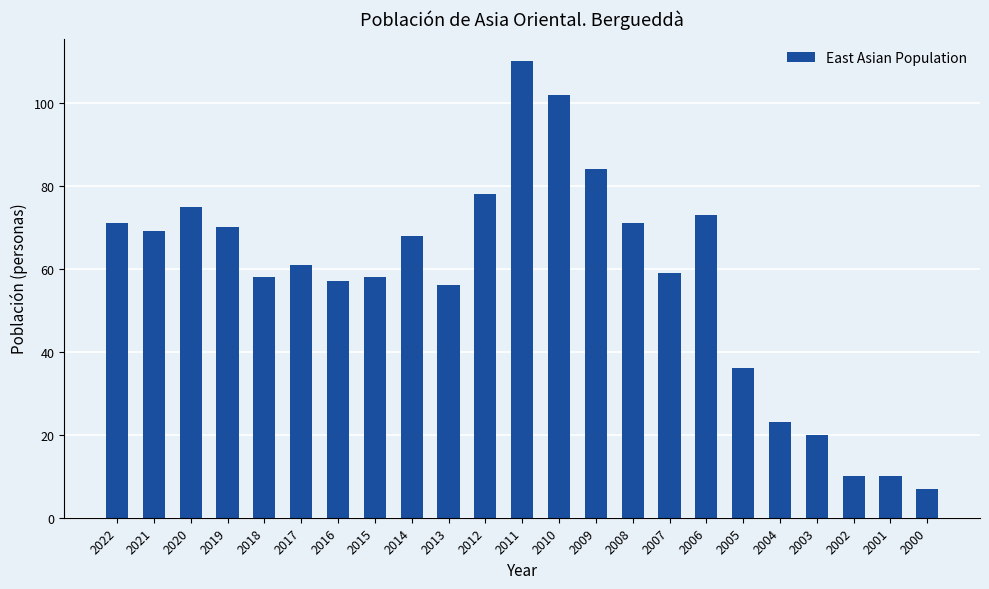

What is the difference between the maximum and second lowest values?

100